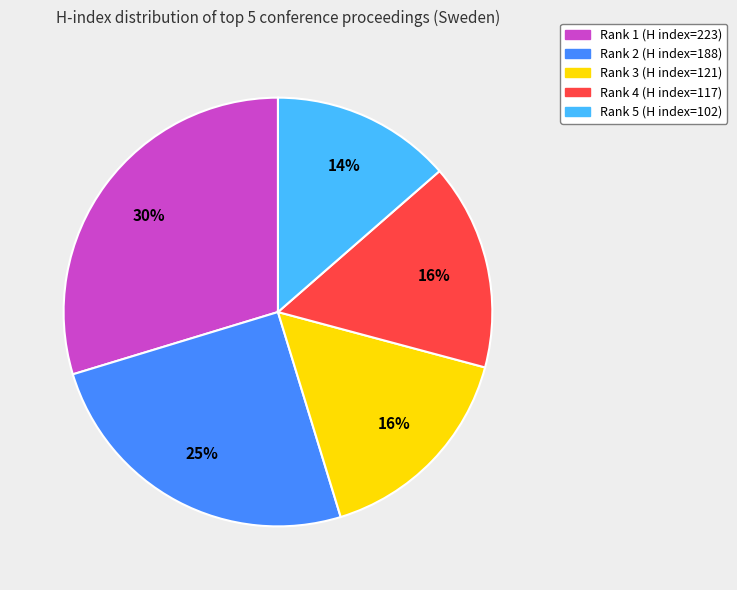

Is there any slice that represents more than half of the pie?

No